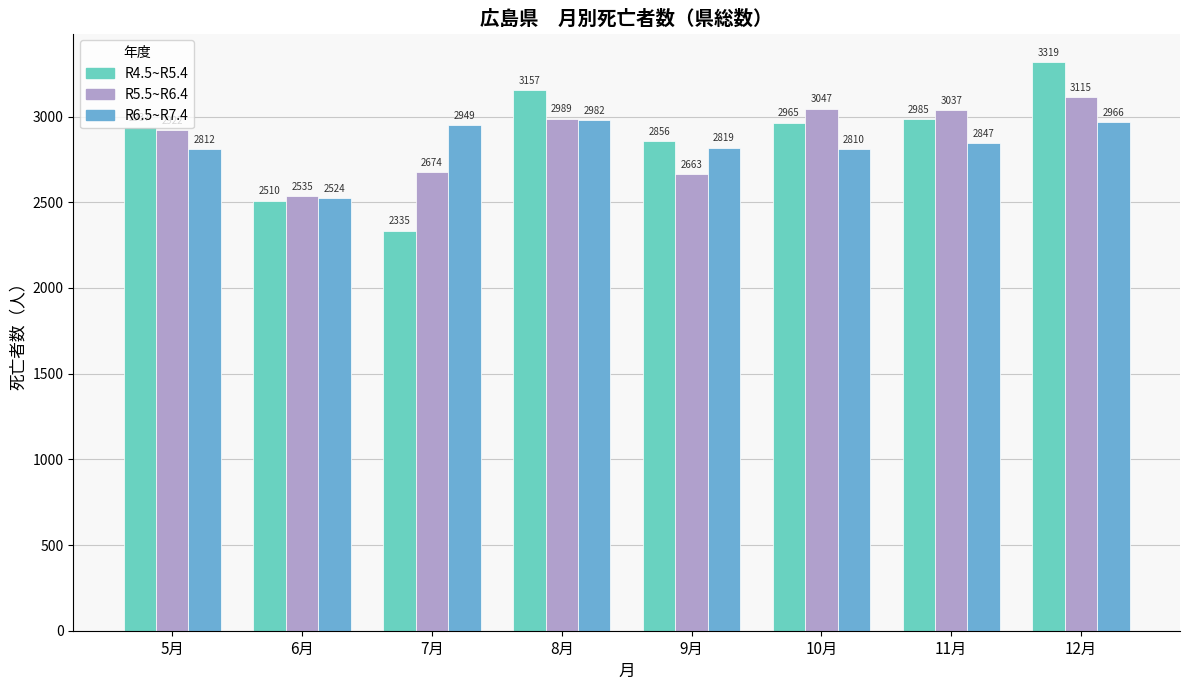

What position from the left is 6月?

2